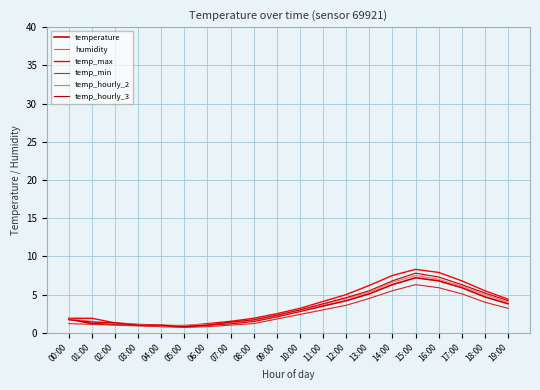

What is the sum of all temperature values?

62.9